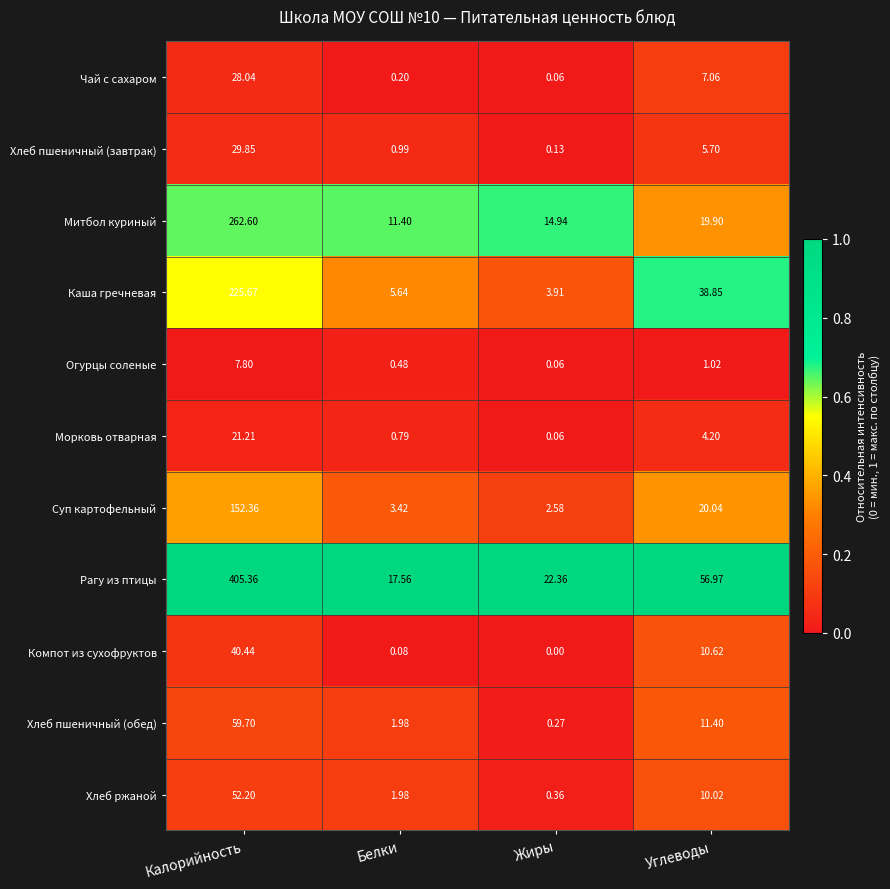

At which category is the sum across all series the highest?

Калорийность